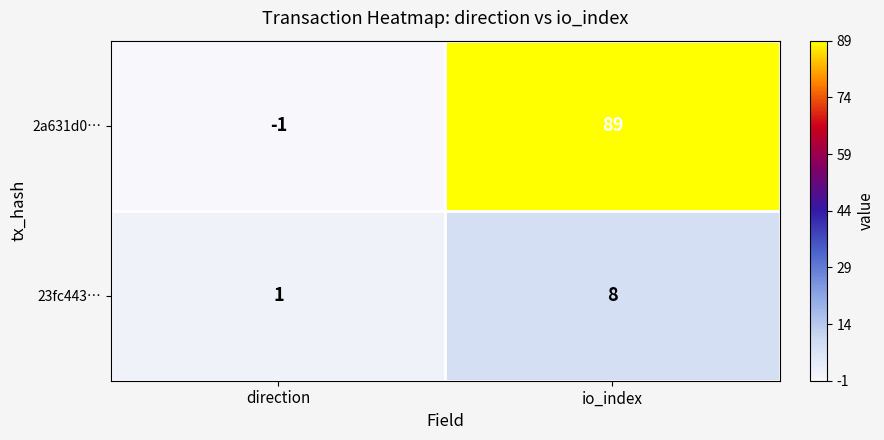

Where is 23fc443… nearest to the value 4?

direction